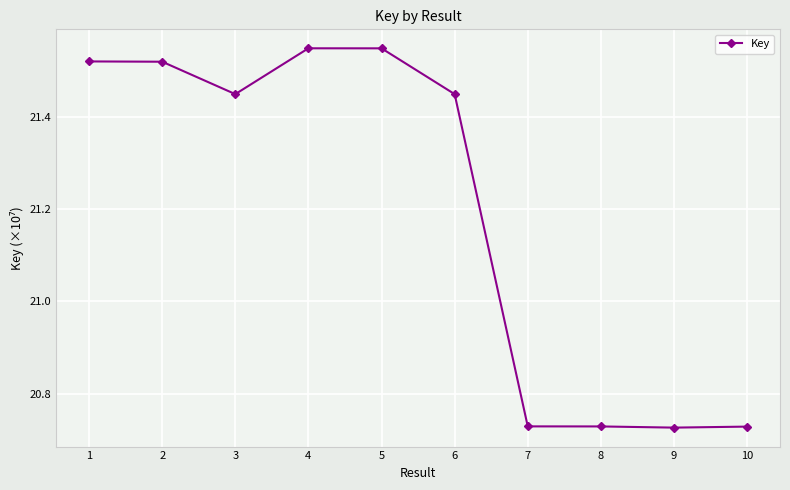

How many data points are less than 21?

4